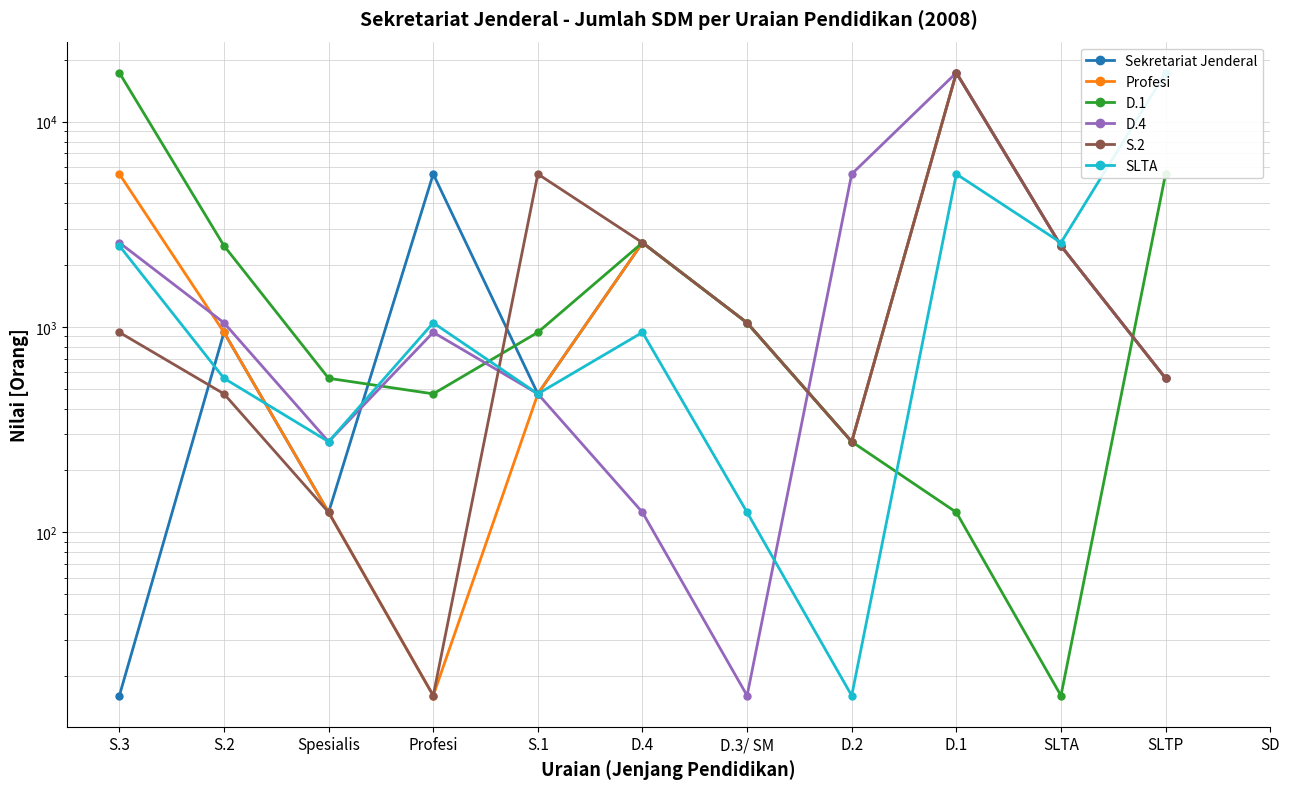

In S.2, how many points are lower than both neighbors (excluding endpoints)?

2